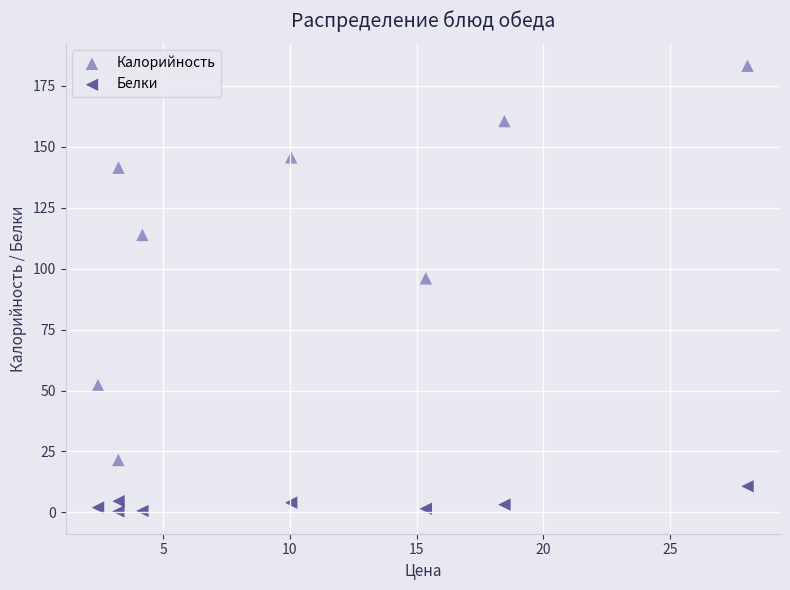

Across all series, what Y value is closest to 91?

96.0